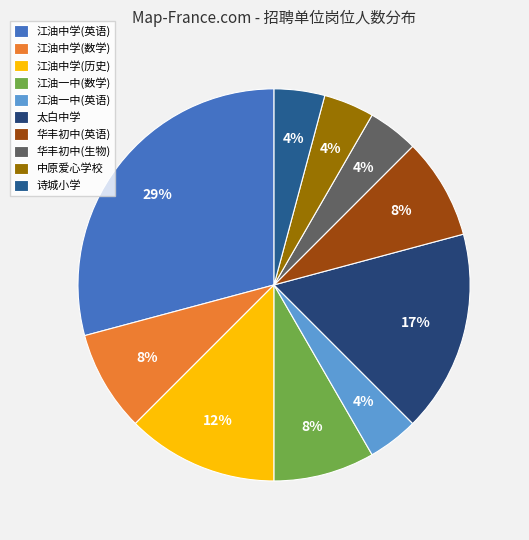

How many segments does this pie chart have?

10